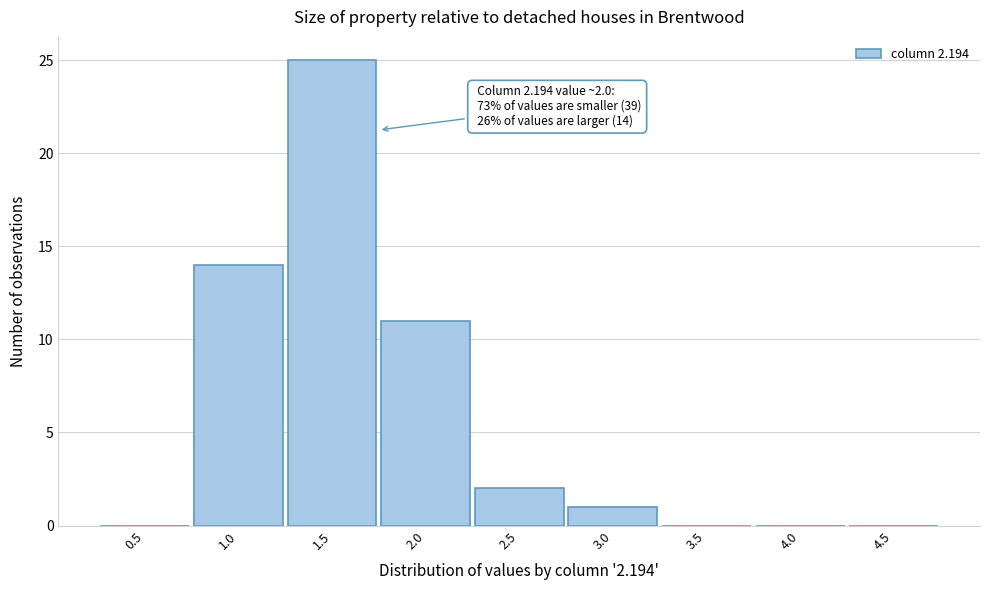

Reading left to right, transcribe all the data shown in this chart.

0.5=0	1.0=14	1.5=25	2.0=11	2.5=2	3.0=1	3.5=0	4.0=0	4.5=0